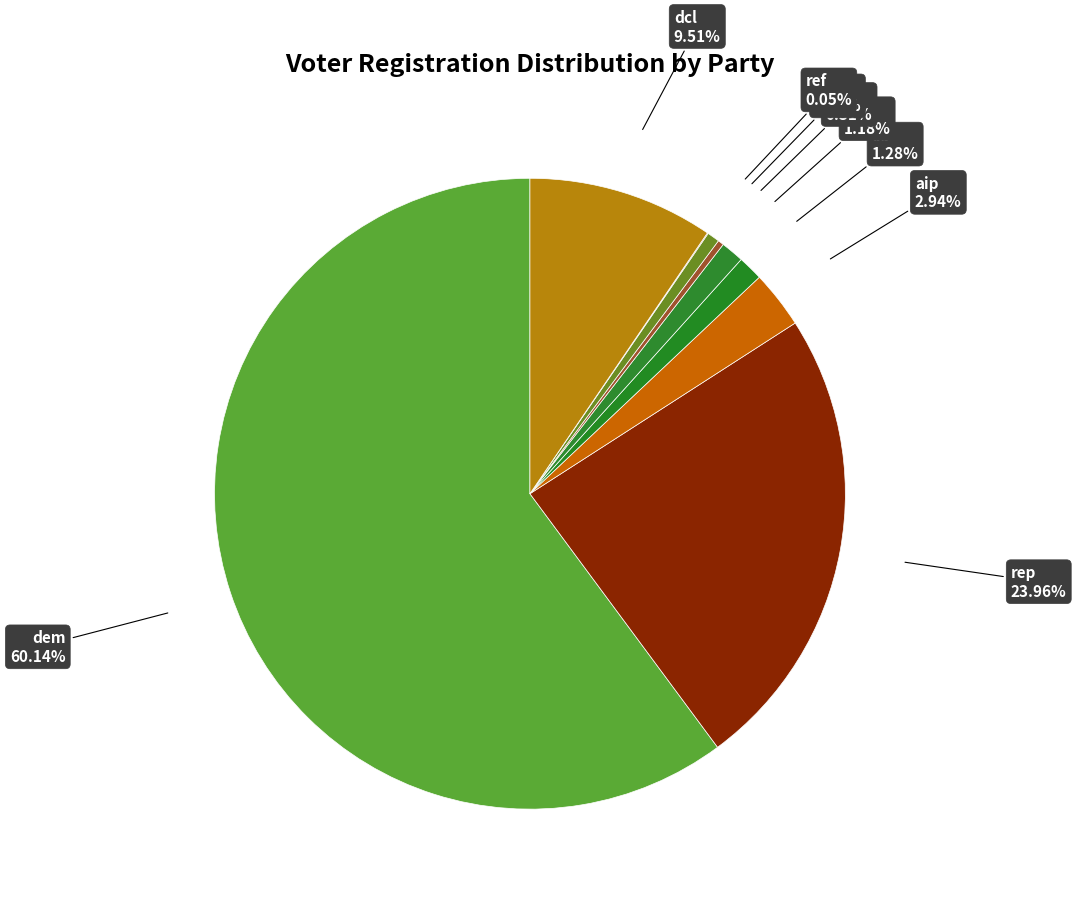

Which category has the biggest portion of the pie?

dem